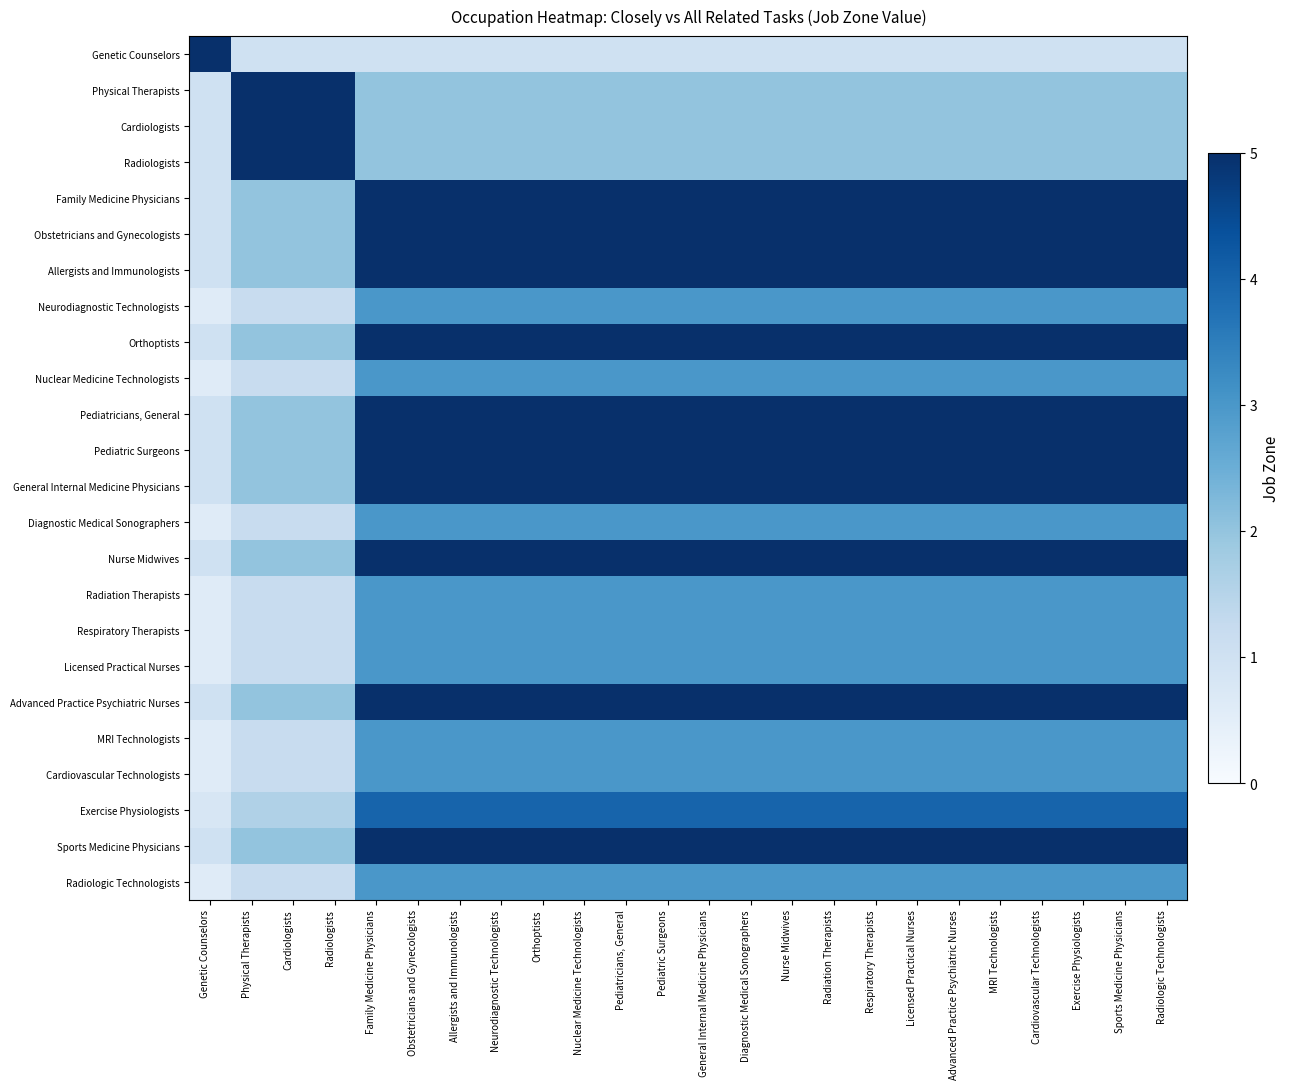

Reading left to right, what are all the values shown in this chart?

Genetic Counselors: Genetic Counselors=5.0	Physical Therapists=1.0	Cardiologists=1.0	Radiologists=1.0	Family Medicine Physicians=1.0	Obstetricians and Gynecologists=1.0	Allergists and Immunologists=1.0	Neurodiagnostic Technologists=1.0	Orthoptists=1.0	Nuclear Medicine Technologists=1.0	Pediatricians, General=1.0	Pediatric Surgeons=1.0	General Internal Medicine Physicians=1.0	Diagnostic Medical Sonographers=1.0	Nurse Midwives=1.0	Radiation Therapists=1.0	Respiratory Therapists=1.0	Licensed Practical Nurses=1.0	Advanced Practice Psychiatric Nurses=1.0	MRI Technologists=1.0	Cardiovascular Technologists=1.0	Exercise Physiologists=1.0	Sports Medicine Physicians=1.0	Radiologic Technologists=1.0
Physical Therapists: Genetic Counselors=1.0	Physical Therapists=5.0	Cardiologists=5.0	Radiologists=5.0	Family Medicine Physicians=2.0	Obstetricians and Gynecologists=2.0	Allergists and Immunologists=2.0	Neurodiagnostic Technologists=2.0	Orthoptists=2.0	Nuclear Medicine Technologists=2.0	Pediatricians, General=2.0	Pediatric Surgeons=2.0	General Internal Medicine Physicians=2.0	Diagnostic Medical Sonographers=2.0	Nurse Midwives=2.0	Radiation Therapists=2.0	Respiratory Therapists=2.0	Licensed Practical Nurses=2.0	Advanced Practice Psychiatric Nurses=2.0	MRI Technologists=2.0	Cardiovascular Technologists=2.0	Exercise Physiologists=2.0	Sports Medicine Physicians=2.0	Radiologic Technologists=2.0
Cardiologists: Genetic Counselors=1.0	Physical Therapists=5.0	Cardiologists=5.0	Radiologists=5.0	Family Medicine Physicians=2.0	Obstetricians and Gynecologists=2.0	Allergists and Immunologists=2.0	Neurodiagnostic Technologists=2.0	Orthoptists=2.0	Nuclear Medicine Technologists=2.0	Pediatricians, General=2.0	Pediatric Surgeons=2.0	General Internal Medicine Physicians=2.0	Diagnostic Medical Sonographers=2.0	Nurse Midwives=2.0	Radiation Therapists=2.0	Respiratory Therapists=2.0	Licensed Practical Nurses=2.0	Advanced Practice Psychiatric Nurses=2.0	MRI Technologists=2.0	Cardiovascular Technologists=2.0	Exercise Physiologists=2.0	Sports Medicine Physicians=2.0	Radiologic Technologists=2.0
Radiologists: Genetic Counselors=1.0	Physical Therapists=5.0	Cardiologists=5.0	Radiologists=5.0	Family Medicine Physicians=2.0	Obstetricians and Gynecologists=2.0	Allergists and Immunologists=2.0	Neurodiagnostic Technologists=2.0	Orthoptists=2.0	Nuclear Medicine Technologists=2.0	Pediatricians, General=2.0	Pediatric Surgeons=2.0	General Internal Medicine Physicians=2.0	Diagnostic Medical Sonographers=2.0	Nurse Midwives=2.0	Radiation Therapists=2.0	Respiratory Therapists=2.0	Licensed Practical Nurses=2.0	Advanced Practice Psychiatric Nurses=2.0	MRI Technologists=2.0	Cardiovascular Technologists=2.0	Exercise Physiologists=2.0	Sports Medicine Physicians=2.0	Radiologic Technologists=2.0
Family Medicine Physicians: Genetic Counselors=1.0	Physical Therapists=2.0	Cardiologists=2.0	Radiologists=2.0	Family Medicine Physicians=5.0	Obstetricians and Gynecologists=5.0	Allergists and Immunologists=5.0	Neurodiagnostic Technologists=5.0	Orthoptists=5.0	Nuclear Medicine Technologists=5.0	Pediatricians, General=5.0	Pediatric Surgeons=5.0	General Internal Medicine Physicians=5.0	Diagnostic Medical Sonographers=5.0	Nurse Midwives=5.0	Radiation Therapists=5.0	Respiratory Therapists=5.0	Licensed Practical Nurses=5.0	Advanced Practice Psychiatric Nurses=5.0	MRI Technologists=5.0	Cardiovascular Technologists=5.0	Exercise Physiologists=5.0	Sports Medicine Physicians=5.0	Radiologic Technologists=5.0
Obstetricians and Gynecologists: Genetic Counselors=1.0	Physical Therapists=2.0	Cardiologists=2.0	Radiologists=2.0	Family Medicine Physicians=5.0	Obstetricians and Gynecologists=5.0	Allergists and Immunologists=5.0	Neurodiagnostic Technologists=5.0	Orthoptists=5.0	Nuclear Medicine Technologists=5.0	Pediatricians, General=5.0	Pediatric Surgeons=5.0	General Internal Medicine Physicians=5.0	Diagnostic Medical Sonographers=5.0	Nurse Midwives=5.0	Radiation Therapists=5.0	Respiratory Therapists=5.0	Licensed Practical Nurses=5.0	Advanced Practice Psychiatric Nurses=5.0	MRI Technologists=5.0	Cardiovascular Technologists=5.0	Exercise Physiologists=5.0	Sports Medicine Physicians=5.0	Radiologic Technologists=5.0
Allergists and Immunologists: Genetic Counselors=1.0	Physical Therapists=2.0	Cardiologists=2.0	Radiologists=2.0	Family Medicine Physicians=5.0	Obstetricians and Gynecologists=5.0	Allergists and Immunologists=5.0	Neurodiagnostic Technologists=5.0	Orthoptists=5.0	Nuclear Medicine Technologists=5.0	Pediatricians, General=5.0	Pediatric Surgeons=5.0	General Internal Medicine Physicians=5.0	Diagnostic Medical Sonographers=5.0	Nurse Midwives=5.0	Radiation Therapists=5.0	Respiratory Therapists=5.0	Licensed Practical Nurses=5.0	Advanced Practice Psychiatric Nurses=5.0	MRI Technologists=5.0	Cardiovascular Technologists=5.0	Exercise Physiologists=5.0	Sports Medicine Physicians=5.0	Radiologic Technologists=5.0
Neurodiagnostic Technologists: Genetic Counselors=0.6	Physical Therapists=1.2	Cardiologists=1.2	Radiologists=1.2	Family Medicine Physicians=3.0	Obstetricians and Gynecologists=3.0	Allergists and Immunologists=3.0	Neurodiagnostic Technologists=3.0	Orthoptists=3.0	Nuclear Medicine Technologists=3.0	Pediatricians, General=3.0	Pediatric Surgeons=3.0	General Internal Medicine Physicians=3.0	Diagnostic Medical Sonographers=3.0	Nurse Midwives=3.0	Radiation Therapists=3.0	Respiratory Therapists=3.0	Licensed Practical Nurses=3.0	Advanced Practice Psychiatric Nurses=3.0	MRI Technologists=3.0	Cardiovascular Technologists=3.0	Exercise Physiologists=3.0	Sports Medicine Physicians=3.0	Radiologic Technologists=3.0
Orthoptists: Genetic Counselors=1.0	Physical Therapists=2.0	Cardiologists=2.0	Radiologists=2.0	Family Medicine Physicians=5.0	Obstetricians and Gynecologists=5.0	Allergists and Immunologists=5.0	Neurodiagnostic Technologists=5.0	Orthoptists=5.0	Nuclear Medicine Technologists=5.0	Pediatricians, General=5.0	Pediatric Surgeons=5.0	General Internal Medicine Physicians=5.0	Diagnostic Medical Sonographers=5.0	Nurse Midwives=5.0	Radiation Therapists=5.0	Respiratory Therapists=5.0	Licensed Practical Nurses=5.0	Advanced Practice Psychiatric Nurses=5.0	MRI Technologists=5.0	Cardiovascular Technologists=5.0	Exercise Physiologists=5.0	Sports Medicine Physicians=5.0	Radiologic Technologists=5.0
Nuclear Medicine Technologists: Genetic Counselors=0.6	Physical Therapists=1.2	Cardiologists=1.2	Radiologists=1.2	Family Medicine Physicians=3.0	Obstetricians and Gynecologists=3.0	Allergists and Immunologists=3.0	Neurodiagnostic Technologists=3.0	Orthoptists=3.0	Nuclear Medicine Technologists=3.0	Pediatricians, General=3.0	Pediatric Surgeons=3.0	General Internal Medicine Physicians=3.0	Diagnostic Medical Sonographers=3.0	Nurse Midwives=3.0	Radiation Therapists=3.0	Respiratory Therapists=3.0	Licensed Practical Nurses=3.0	Advanced Practice Psychiatric Nurses=3.0	MRI Technologists=3.0	Cardiovascular Technologists=3.0	Exercise Physiologists=3.0	Sports Medicine Physicians=3.0	Radiologic Technologists=3.0
Pediatricians, General: Genetic Counselors=1.0	Physical Therapists=2.0	Cardiologists=2.0	Radiologists=2.0	Family Medicine Physicians=5.0	Obstetricians and Gynecologists=5.0	Allergists and Immunologists=5.0	Neurodiagnostic Technologists=5.0	Orthoptists=5.0	Nuclear Medicine Technologists=5.0	Pediatricians, General=5.0	Pediatric Surgeons=5.0	General Internal Medicine Physicians=5.0	Diagnostic Medical Sonographers=5.0	Nurse Midwives=5.0	Radiation Therapists=5.0	Respiratory Therapists=5.0	Licensed Practical Nurses=5.0	Advanced Practice Psychiatric Nurses=5.0	MRI Technologists=5.0	Cardiovascular Technologists=5.0	Exercise Physiologists=5.0	Sports Medicine Physicians=5.0	Radiologic Technologists=5.0
Pediatric Surgeons: Genetic Counselors=1.0	Physical Therapists=2.0	Cardiologists=2.0	Radiologists=2.0	Family Medicine Physicians=5.0	Obstetricians and Gynecologists=5.0	Allergists and Immunologists=5.0	Neurodiagnostic Technologists=5.0	Orthoptists=5.0	Nuclear Medicine Technologists=5.0	Pediatricians, General=5.0	Pediatric Surgeons=5.0	General Internal Medicine Physicians=5.0	Diagnostic Medical Sonographers=5.0	Nurse Midwives=5.0	Radiation Therapists=5.0	Respiratory Therapists=5.0	Licensed Practical Nurses=5.0	Advanced Practice Psychiatric Nurses=5.0	MRI Technologists=5.0	Cardiovascular Technologists=5.0	Exercise Physiologists=5.0	Sports Medicine Physicians=5.0	Radiologic Technologists=5.0
General Internal Medicine Physicians: Genetic Counselors=1.0	Physical Therapists=2.0	Cardiologists=2.0	Radiologists=2.0	Family Medicine Physicians=5.0	Obstetricians and Gynecologists=5.0	Allergists and Immunologists=5.0	Neurodiagnostic Technologists=5.0	Orthoptists=5.0	Nuclear Medicine Technologists=5.0	Pediatricians, General=5.0	Pediatric Surgeons=5.0	General Internal Medicine Physicians=5.0	Diagnostic Medical Sonographers=5.0	Nurse Midwives=5.0	Radiation Therapists=5.0	Respiratory Therapists=5.0	Licensed Practical Nurses=5.0	Advanced Practice Psychiatric Nurses=5.0	MRI Technologists=5.0	Cardiovascular Technologists=5.0	Exercise Physiologists=5.0	Sports Medicine Physicians=5.0	Radiologic Technologists=5.0
Diagnostic Medical Sonographers: Genetic Counselors=0.6	Physical Therapists=1.2	Cardiologists=1.2	Radiologists=1.2	Family Medicine Physicians=3.0	Obstetricians and Gynecologists=3.0	Allergists and Immunologists=3.0	Neurodiagnostic Technologists=3.0	Orthoptists=3.0	Nuclear Medicine Technologists=3.0	Pediatricians, General=3.0	Pediatric Surgeons=3.0	General Internal Medicine Physicians=3.0	Diagnostic Medical Sonographers=3.0	Nurse Midwives=3.0	Radiation Therapists=3.0	Respiratory Therapists=3.0	Licensed Practical Nurses=3.0	Advanced Practice Psychiatric Nurses=3.0	MRI Technologists=3.0	Cardiovascular Technologists=3.0	Exercise Physiologists=3.0	Sports Medicine Physicians=3.0	Radiologic Technologists=3.0
Nurse Midwives: Genetic Counselors=1.0	Physical Therapists=2.0	Cardiologists=2.0	Radiologists=2.0	Family Medicine Physicians=5.0	Obstetricians and Gynecologists=5.0	Allergists and Immunologists=5.0	Neurodiagnostic Technologists=5.0	Orthoptists=5.0	Nuclear Medicine Technologists=5.0	Pediatricians, General=5.0	Pediatric Surgeons=5.0	General Internal Medicine Physicians=5.0	Diagnostic Medical Sonographers=5.0	Nurse Midwives=5.0	Radiation Therapists=5.0	Respiratory Therapists=5.0	Licensed Practical Nurses=5.0	Advanced Practice Psychiatric Nurses=5.0	MRI Technologists=5.0	Cardiovascular Technologists=5.0	Exercise Physiologists=5.0	Sports Medicine Physicians=5.0	Radiologic Technologists=5.0
Radiation Therapists: Genetic Counselors=0.6	Physical Therapists=1.2	Cardiologists=1.2	Radiologists=1.2	Family Medicine Physicians=3.0	Obstetricians and Gynecologists=3.0	Allergists and Immunologists=3.0	Neurodiagnostic Technologists=3.0	Orthoptists=3.0	Nuclear Medicine Technologists=3.0	Pediatricians, General=3.0	Pediatric Surgeons=3.0	General Internal Medicine Physicians=3.0	Diagnostic Medical Sonographers=3.0	Nurse Midwives=3.0	Radiation Therapists=3.0	Respiratory Therapists=3.0	Licensed Practical Nurses=3.0	Advanced Practice Psychiatric Nurses=3.0	MRI Technologists=3.0	Cardiovascular Technologists=3.0	Exercise Physiologists=3.0	Sports Medicine Physicians=3.0	Radiologic Technologists=3.0
Respiratory Therapists: Genetic Counselors=0.6	Physical Therapists=1.2	Cardiologists=1.2	Radiologists=1.2	Family Medicine Physicians=3.0	Obstetricians and Gynecologists=3.0	Allergists and Immunologists=3.0	Neurodiagnostic Technologists=3.0	Orthoptists=3.0	Nuclear Medicine Technologists=3.0	Pediatricians, General=3.0	Pediatric Surgeons=3.0	General Internal Medicine Physicians=3.0	Diagnostic Medical Sonographers=3.0	Nurse Midwives=3.0	Radiation Therapists=3.0	Respiratory Therapists=3.0	Licensed Practical Nurses=3.0	Advanced Practice Psychiatric Nurses=3.0	MRI Technologists=3.0	Cardiovascular Technologists=3.0	Exercise Physiologists=3.0	Sports Medicine Physicians=3.0	Radiologic Technologists=3.0
Licensed Practical Nurses: Genetic Counselors=0.6	Physical Therapists=1.2	Cardiologists=1.2	Radiologists=1.2	Family Medicine Physicians=3.0	Obstetricians and Gynecologists=3.0	Allergists and Immunologists=3.0	Neurodiagnostic Technologists=3.0	Orthoptists=3.0	Nuclear Medicine Technologists=3.0	Pediatricians, General=3.0	Pediatric Surgeons=3.0	General Internal Medicine Physicians=3.0	Diagnostic Medical Sonographers=3.0	Nurse Midwives=3.0	Radiation Therapists=3.0	Respiratory Therapists=3.0	Licensed Practical Nurses=3.0	Advanced Practice Psychiatric Nurses=3.0	MRI Technologists=3.0	Cardiovascular Technologists=3.0	Exercise Physiologists=3.0	Sports Medicine Physicians=3.0	Radiologic Technologists=3.0
Advanced Practice Psychiatric Nurses: Genetic Counselors=1.0	Physical Therapists=2.0	Cardiologists=2.0	Radiologists=2.0	Family Medicine Physicians=5.0	Obstetricians and Gynecologists=5.0	Allergists and Immunologists=5.0	Neurodiagnostic Technologists=5.0	Orthoptists=5.0	Nuclear Medicine Technologists=5.0	Pediatricians, General=5.0	Pediatric Surgeons=5.0	General Internal Medicine Physicians=5.0	Diagnostic Medical Sonographers=5.0	Nurse Midwives=5.0	Radiation Therapists=5.0	Respiratory Therapists=5.0	Licensed Practical Nurses=5.0	Advanced Practice Psychiatric Nurses=5.0	MRI Technologists=5.0	Cardiovascular Technologists=5.0	Exercise Physiologists=5.0	Sports Medicine Physicians=5.0	Radiologic Technologists=5.0
MRI Technologists: Genetic Counselors=0.6	Physical Therapists=1.2	Cardiologists=1.2	Radiologists=1.2	Family Medicine Physicians=3.0	Obstetricians and Gynecologists=3.0	Allergists and Immunologists=3.0	Neurodiagnostic Technologists=3.0	Orthoptists=3.0	Nuclear Medicine Technologists=3.0	Pediatricians, General=3.0	Pediatric Surgeons=3.0	General Internal Medicine Physicians=3.0	Diagnostic Medical Sonographers=3.0	Nurse Midwives=3.0	Radiation Therapists=3.0	Respiratory Therapists=3.0	Licensed Practical Nurses=3.0	Advanced Practice Psychiatric Nurses=3.0	MRI Technologists=3.0	Cardiovascular Technologists=3.0	Exercise Physiologists=3.0	Sports Medicine Physicians=3.0	Radiologic Technologists=3.0
Cardiovascular Technologists: Genetic Counselors=0.6	Physical Therapists=1.2	Cardiologists=1.2	Radiologists=1.2	Family Medicine Physicians=3.0	Obstetricians and Gynecologists=3.0	Allergists and Immunologists=3.0	Neurodiagnostic Technologists=3.0	Orthoptists=3.0	Nuclear Medicine Technologists=3.0	Pediatricians, General=3.0	Pediatric Surgeons=3.0	General Internal Medicine Physicians=3.0	Diagnostic Medical Sonographers=3.0	Nurse Midwives=3.0	Radiation Therapists=3.0	Respiratory Therapists=3.0	Licensed Practical Nurses=3.0	Advanced Practice Psychiatric Nurses=3.0	MRI Technologists=3.0	Cardiovascular Technologists=3.0	Exercise Physiologists=3.0	Sports Medicine Physicians=3.0	Radiologic Technologists=3.0
Exercise Physiologists: Genetic Counselors=0.8	Physical Therapists=1.6	Cardiologists=1.6	Radiologists=1.6	Family Medicine Physicians=4.0	Obstetricians and Gynecologists=4.0	Allergists and Immunologists=4.0	Neurodiagnostic Technologists=4.0	Orthoptists=4.0	Nuclear Medicine Technologists=4.0	Pediatricians, General=4.0	Pediatric Surgeons=4.0	General Internal Medicine Physicians=4.0	Diagnostic Medical Sonographers=4.0	Nurse Midwives=4.0	Radiation Therapists=4.0	Respiratory Therapists=4.0	Licensed Practical Nurses=4.0	Advanced Practice Psychiatric Nurses=4.0	MRI Technologists=4.0	Cardiovascular Technologists=4.0	Exercise Physiologists=4.0	Sports Medicine Physicians=4.0	Radiologic Technologists=4.0
Sports Medicine Physicians: Genetic Counselors=1.0	Physical Therapists=2.0	Cardiologists=2.0	Radiologists=2.0	Family Medicine Physicians=5.0	Obstetricians and Gynecologists=5.0	Allergists and Immunologists=5.0	Neurodiagnostic Technologists=5.0	Orthoptists=5.0	Nuclear Medicine Technologists=5.0	Pediatricians, General=5.0	Pediatric Surgeons=5.0	General Internal Medicine Physicians=5.0	Diagnostic Medical Sonographers=5.0	Nurse Midwives=5.0	Radiation Therapists=5.0	Respiratory Therapists=5.0	Licensed Practical Nurses=5.0	Advanced Practice Psychiatric Nurses=5.0	MRI Technologists=5.0	Cardiovascular Technologists=5.0	Exercise Physiologists=5.0	Sports Medicine Physicians=5.0	Radiologic Technologists=5.0
Radiologic Technologists: Genetic Counselors=0.6	Physical Therapists=1.2	Cardiologists=1.2	Radiologists=1.2	Family Medicine Physicians=3.0	Obstetricians and Gynecologists=3.0	Allergists and Immunologists=3.0	Neurodiagnostic Technologists=3.0	Orthoptists=3.0	Nuclear Medicine Technologists=3.0	Pediatricians, General=3.0	Pediatric Surgeons=3.0	General Internal Medicine Physicians=3.0	Diagnostic Medical Sonographers=3.0	Nurse Midwives=3.0	Radiation Therapists=3.0	Respiratory Therapists=3.0	Licensed Practical Nurses=3.0	Advanced Practice Psychiatric Nurses=3.0	MRI Technologists=3.0	Cardiovascular Technologists=3.0	Exercise Physiologists=3.0	Sports Medicine Physicians=3.0	Radiologic Technologists=3.0